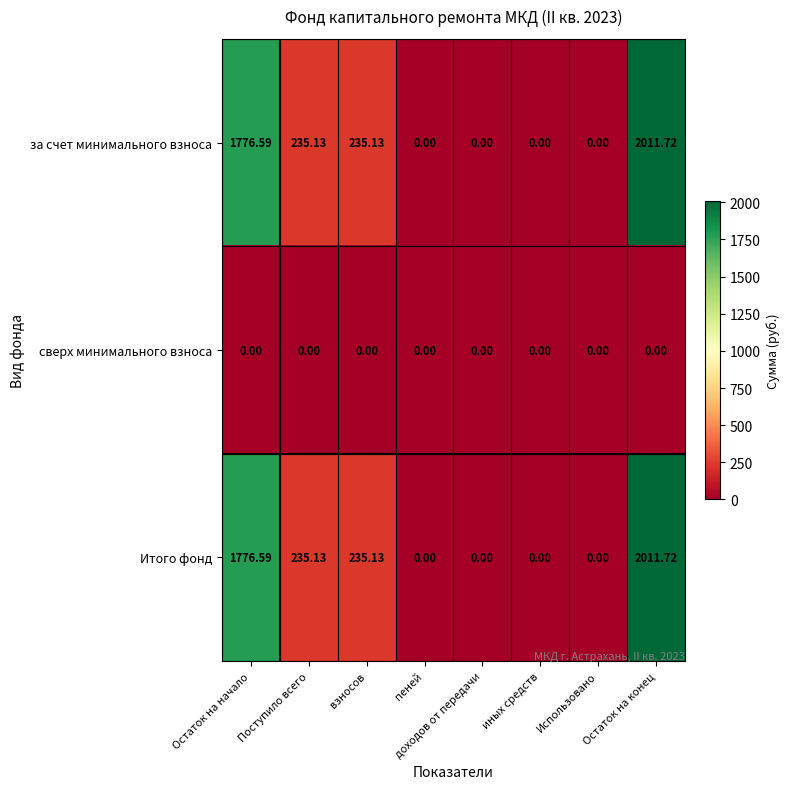

At which category is the sum across all series the highest?

Остаток на конец